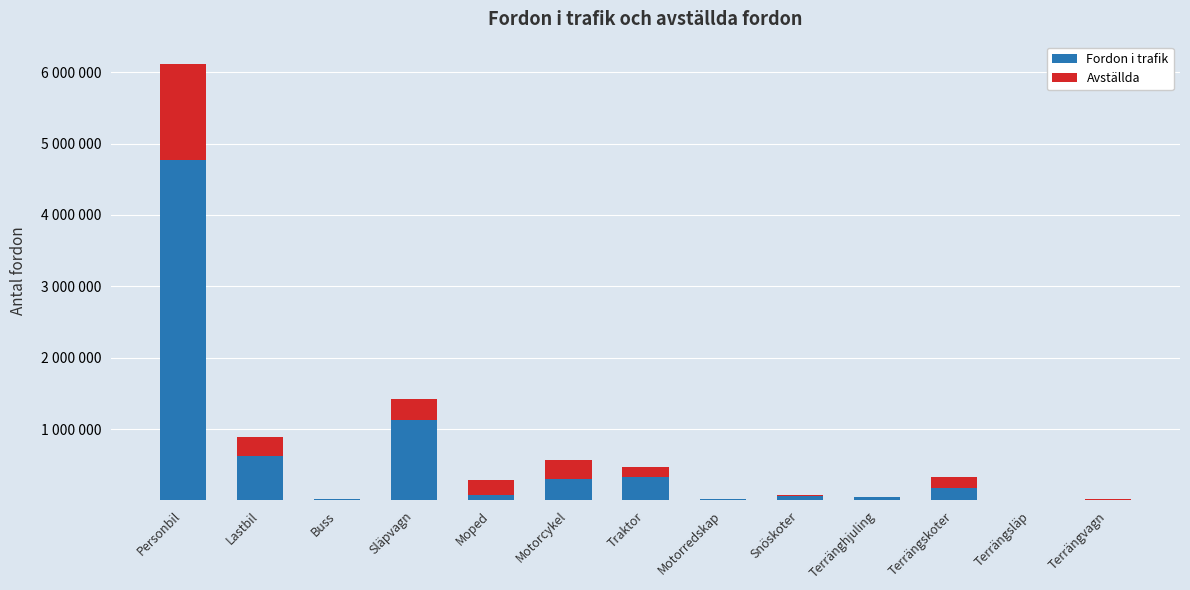

List the labels in order of Avställda value, largest first.

Personbil, Släpvagn, Lastbil, Motorcykel, Moped, Terrängskoter, Traktor, Snöskoter, Terränghjuling, Buss, Terrängvagn, Motorredskap, Terrängsläp